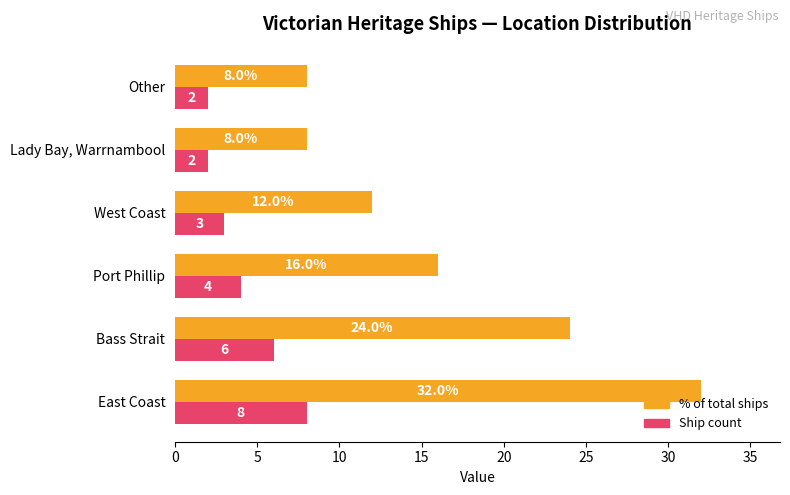

Is the value of % of total ships at East Coast greater than the value of Ship count at East Coast?

Yes